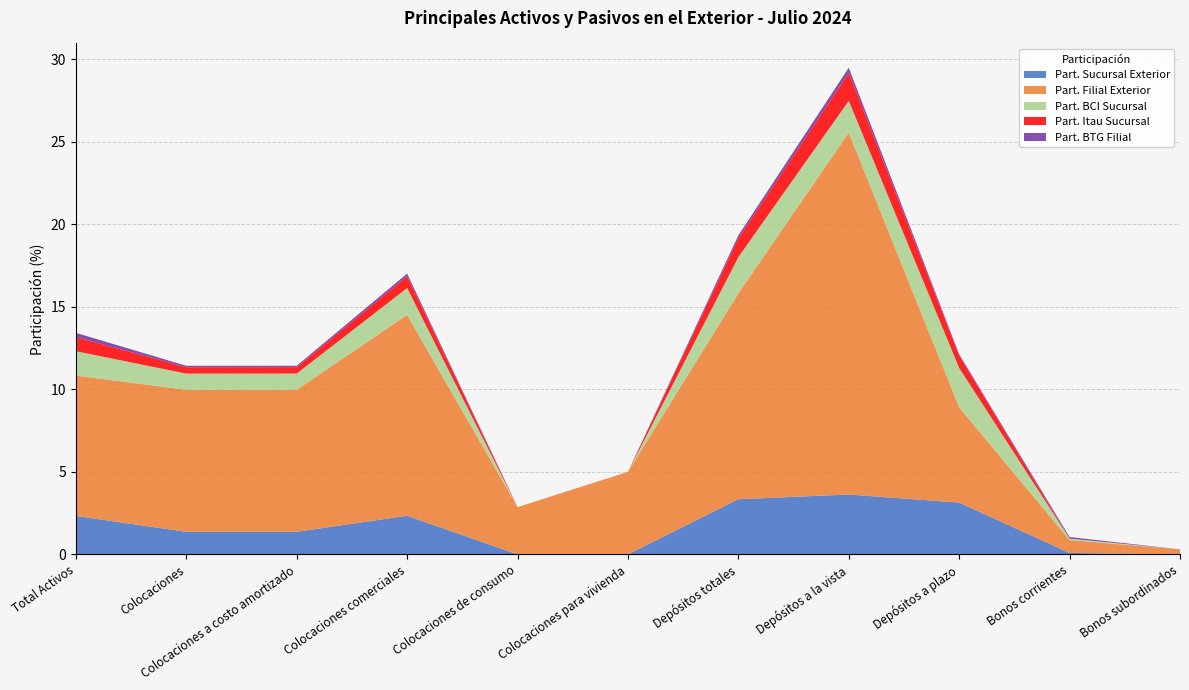

Reading left to right, list all the values displayed in this chart.

Total MM$: 42455696.1	25965274.7	25965274.7	20449864.6	841937.3	4366354.2	31971889.2	21441430.9	10530458.3	524522.2	34735.7
Part. Sucursal Exterior: 2.3	1.4	1.4	2.3	0.0	0.0	3.3	3.6	3.1	0.1	0.0
Part. Filial Exterior: 8.5	8.6	8.6	12.2	2.9	5.0	12.5	21.9	5.8	0.8	0.3
Part. BCI Sucursal: 1.5	1.0	1.0	1.6	0.0	0.0	2.2	1.9	2.4	0.1	0.0
Part. Itau Sucursal: 0.9	0.4	0.4	0.7	0.0	0.0	1.1	1.7	0.8	0.0	0.0
Part. BTG Filial: 0.3	0.1	0.1	0.2	0.0	0.0	0.2	0.3	0.1	0.1	0.0